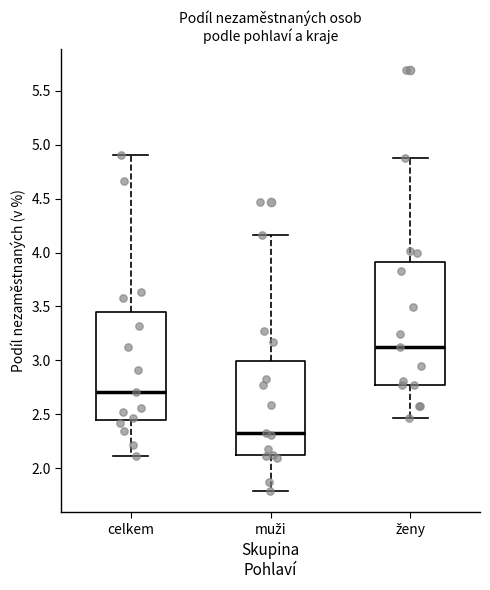

Reading left to right, read every box against the y-axis: the position of its median line, the range the box covers, and the ends of its whiskers. The values are not printed on the chart, so give them approximately, as read against the axis.

celkem: median 2.70, box 2.45 to 3.45, whiskers 2.10 to 4.90
muži: median 2.35, box 2.10 to 3.00, whiskers 1.80 to 4.15
ženy: median 3.10, box 2.80 to 3.90, whiskers 2.45 to 4.90